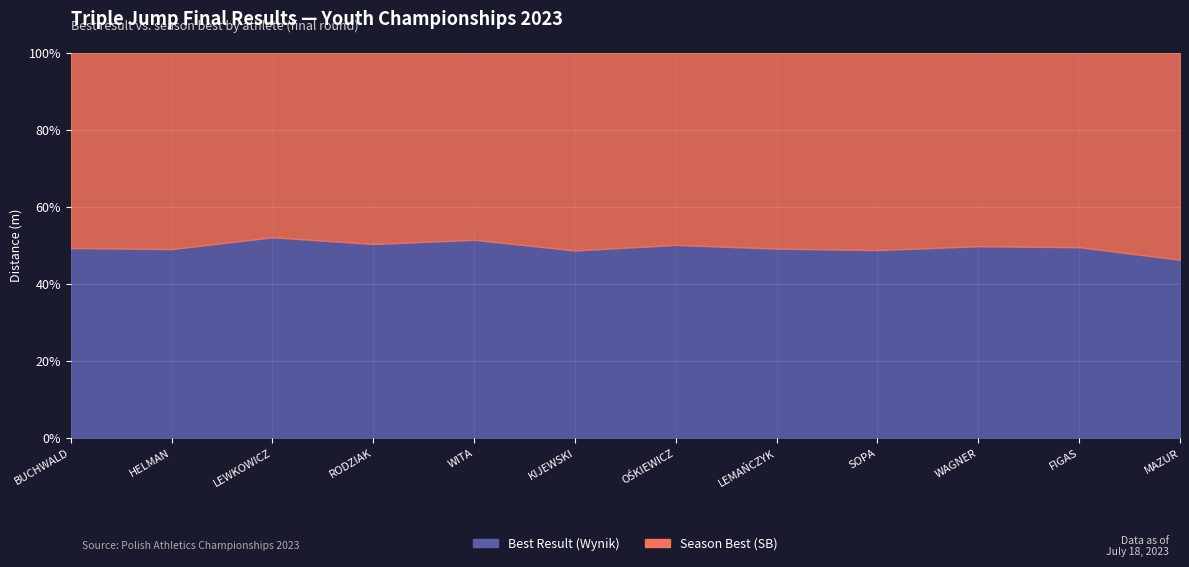

Rank the series by their maximum value, from lowest to highest.

Wynik_f, SB_f